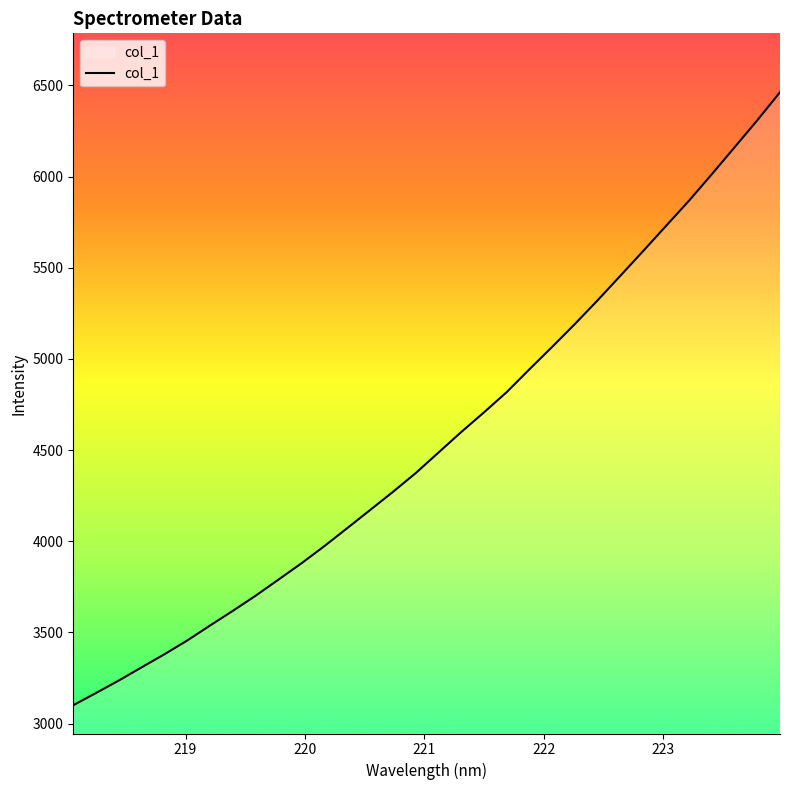

What is the minimum value shown in the chart?

3101.1